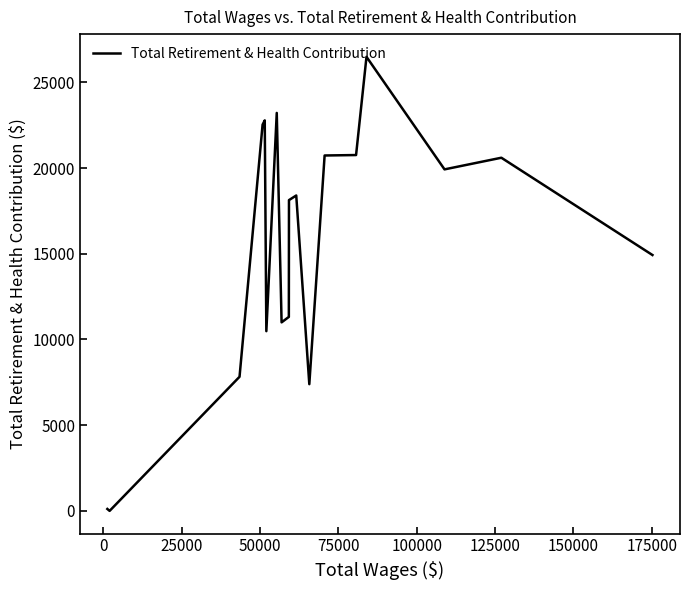

What is the average value?

15366